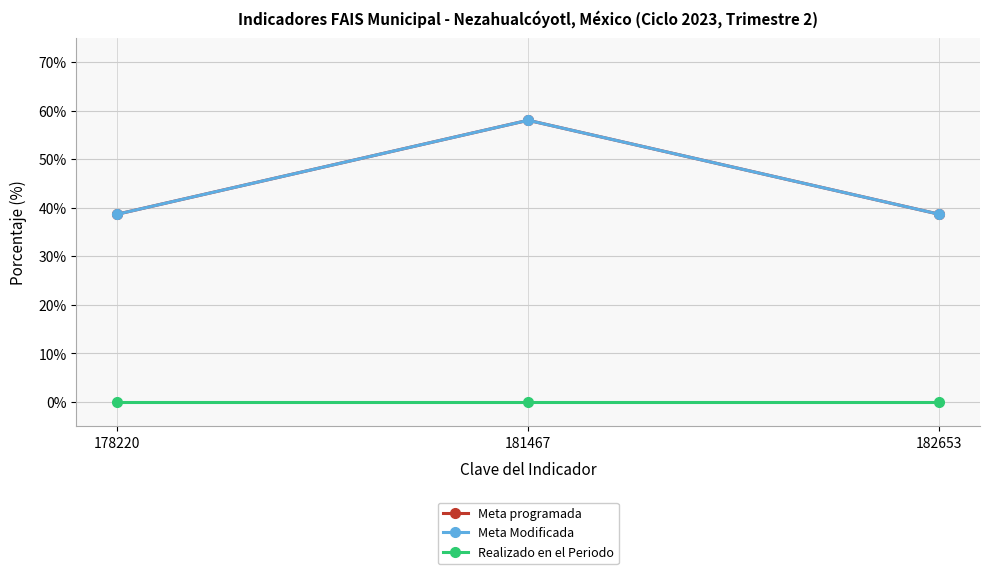

Which has a higher value, 182653 or 178220?

182653